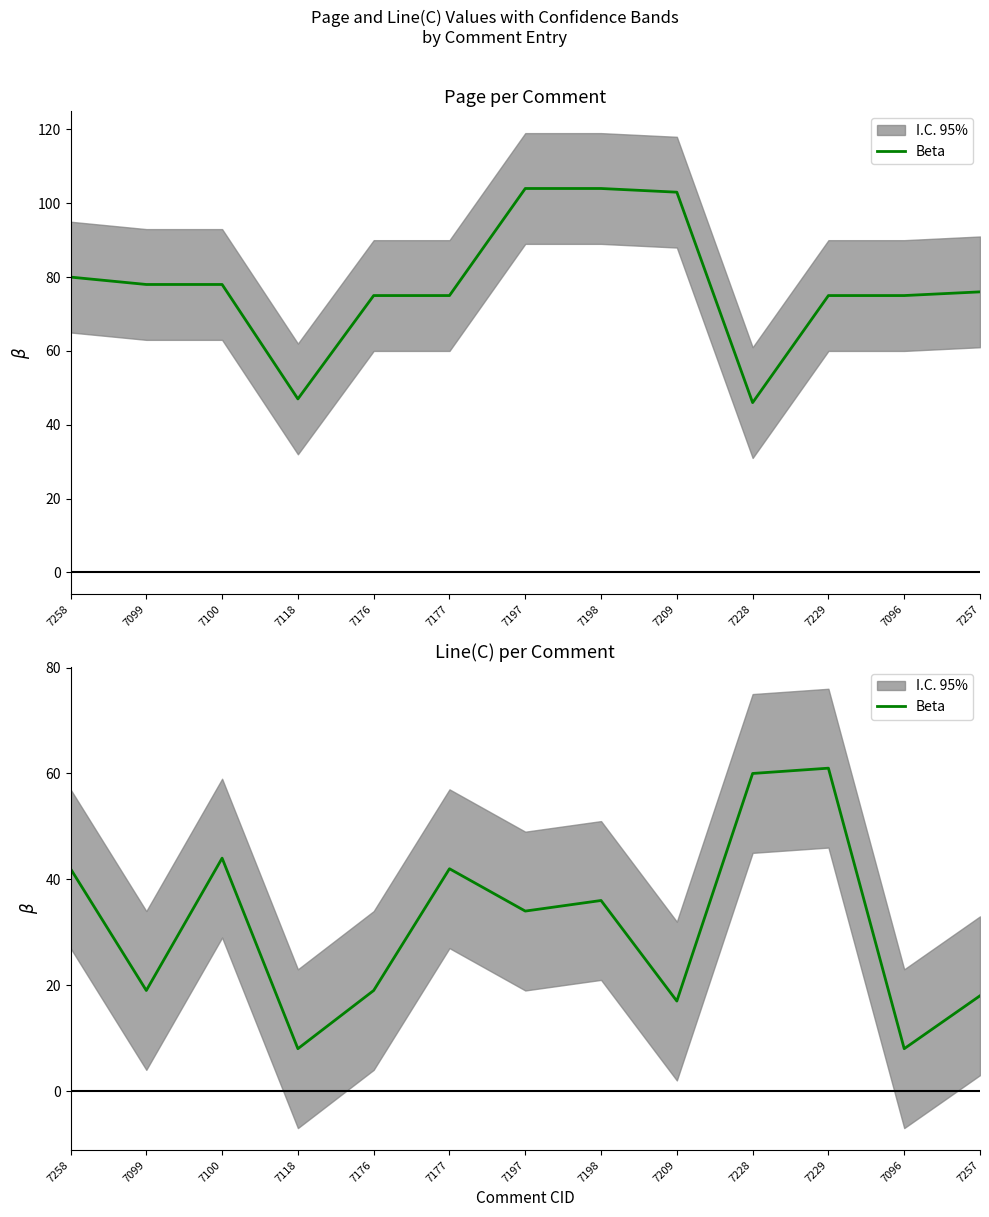

Is it true that the value at 7099 is 26?

False